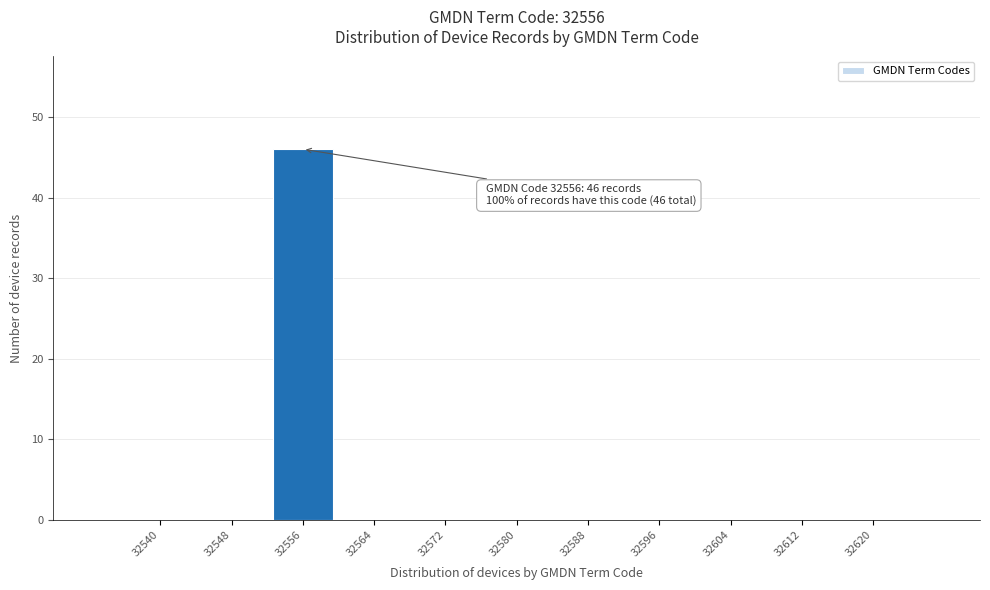

Reading left to right, extract all data points from this chart.

32540=0	32548=0	32556=46	32564=0	32572=0	32580=0	32588=0	32596=0	32604=0	32612=0	32620=0